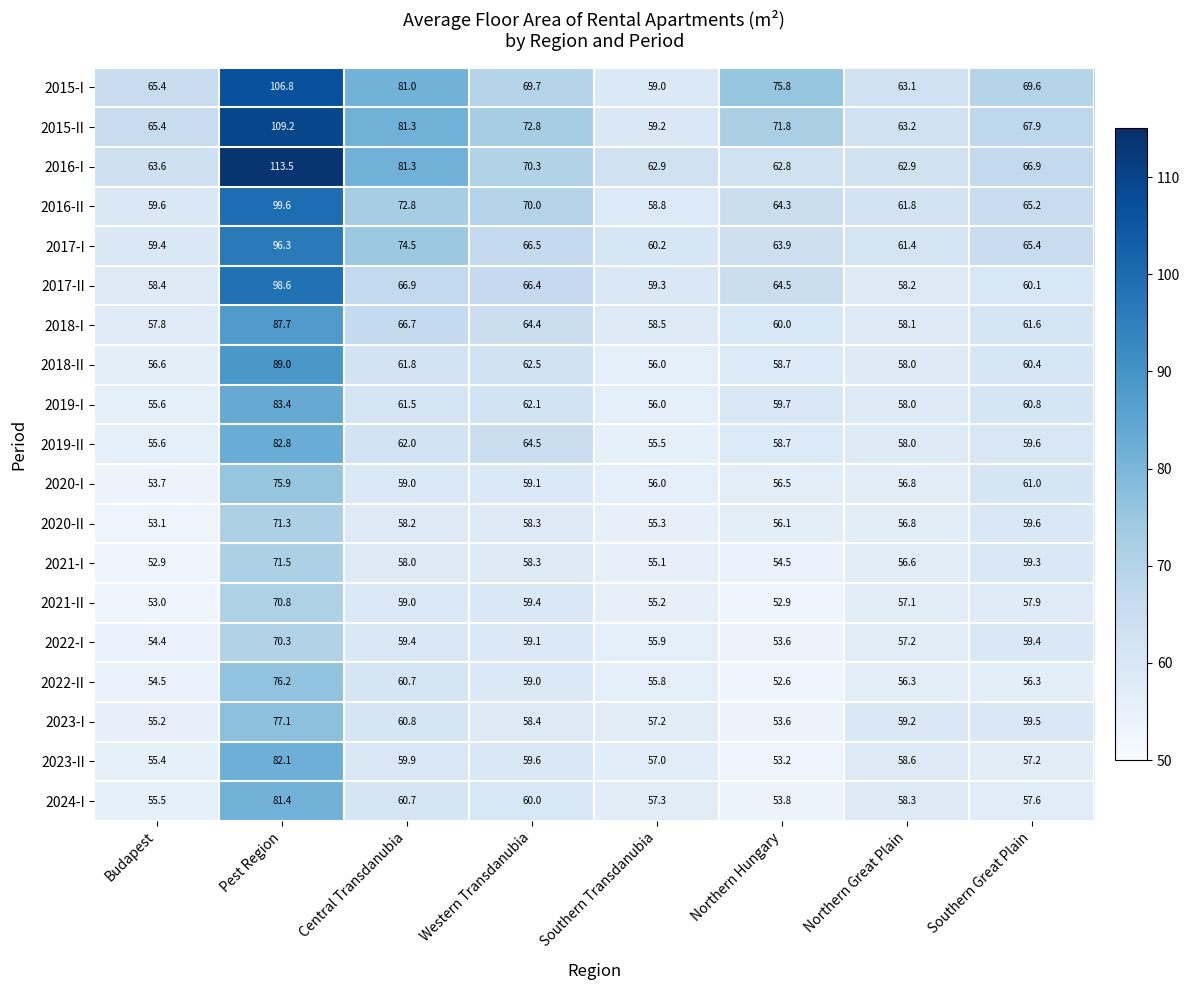

Is it true that 2021-II equals 92.3 at Western Transdanubia?

False